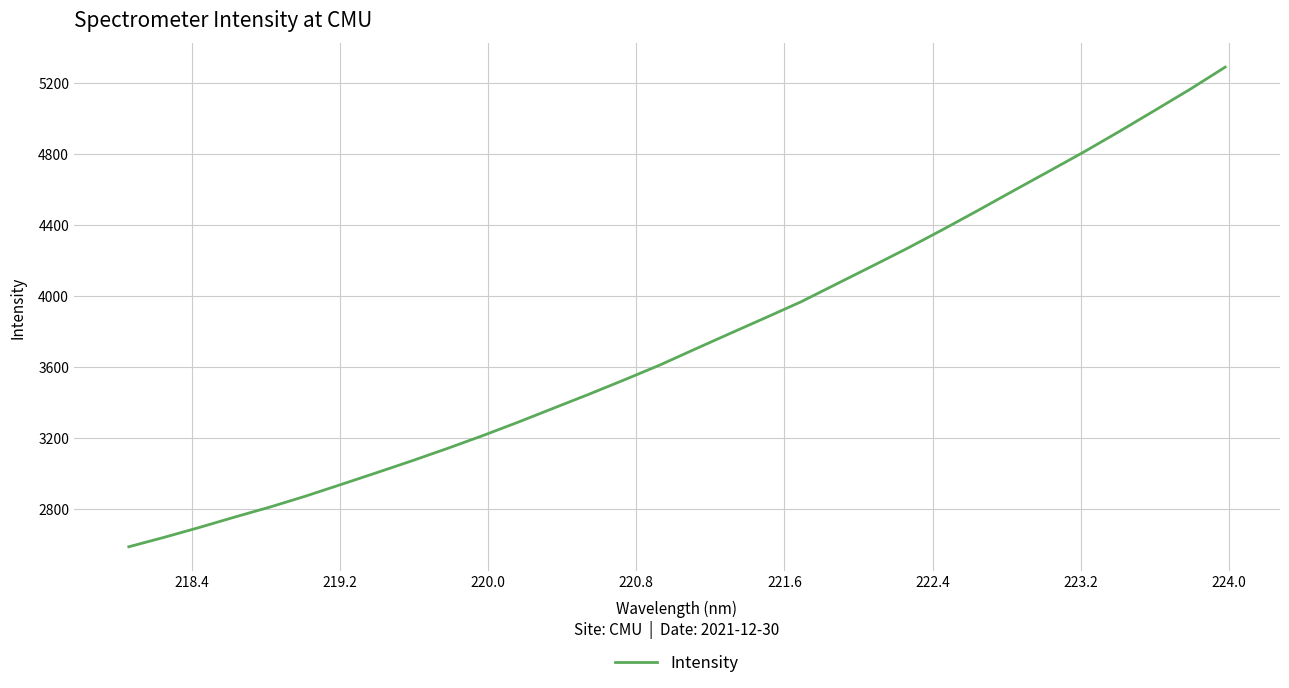

What is the greatest value displayed?

5287.8